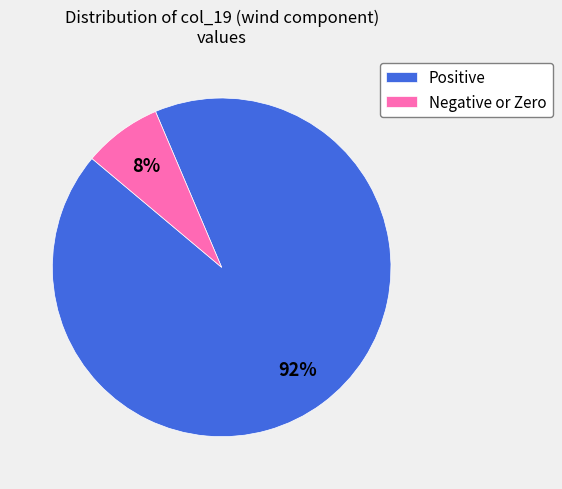

What is the smallest slice in the pie chart?

Negative or Zero